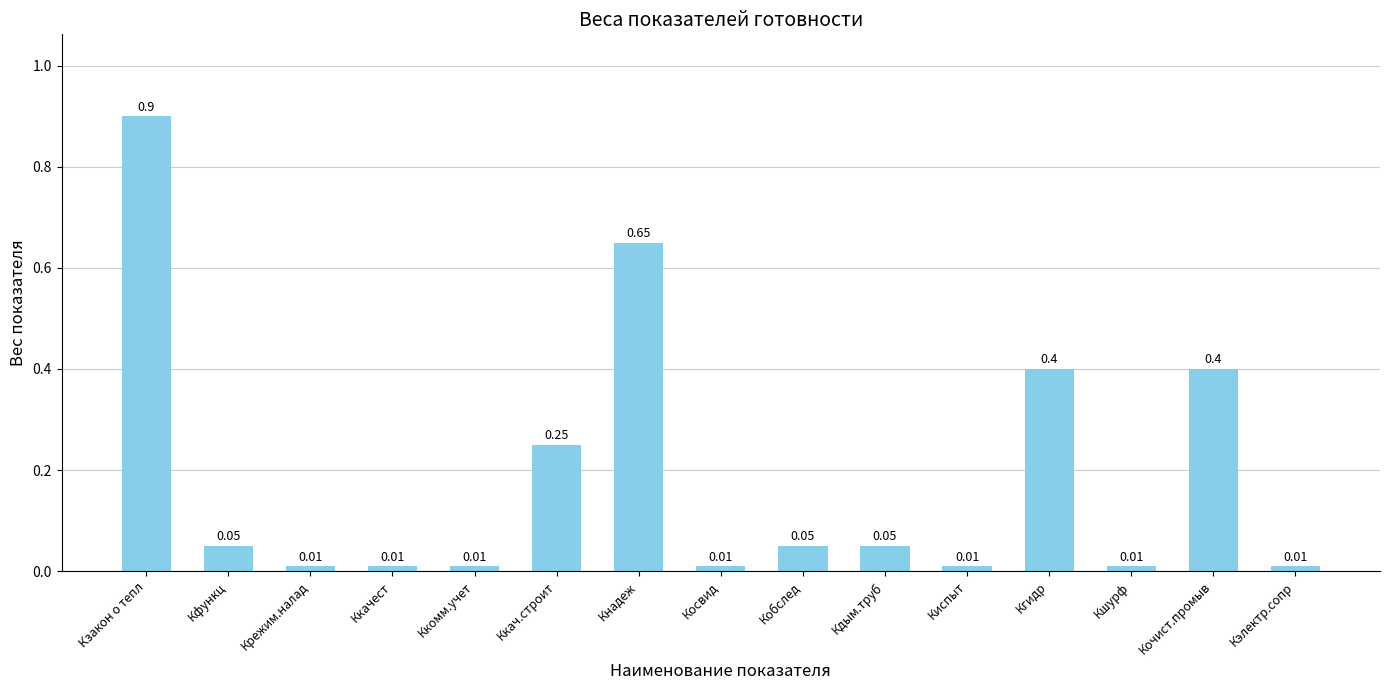

What is the sum of all values?

2.8